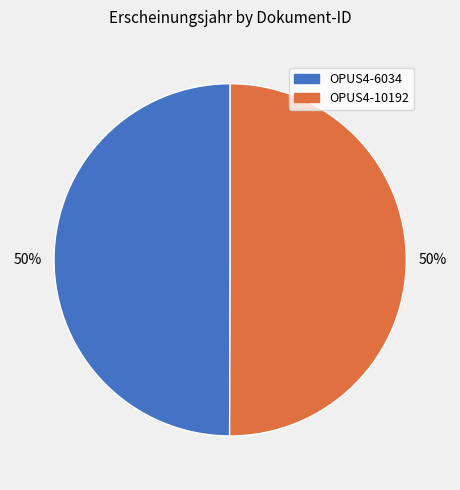

To the nearest percent, what percentage of the pie is OPUS4-10192?

50%